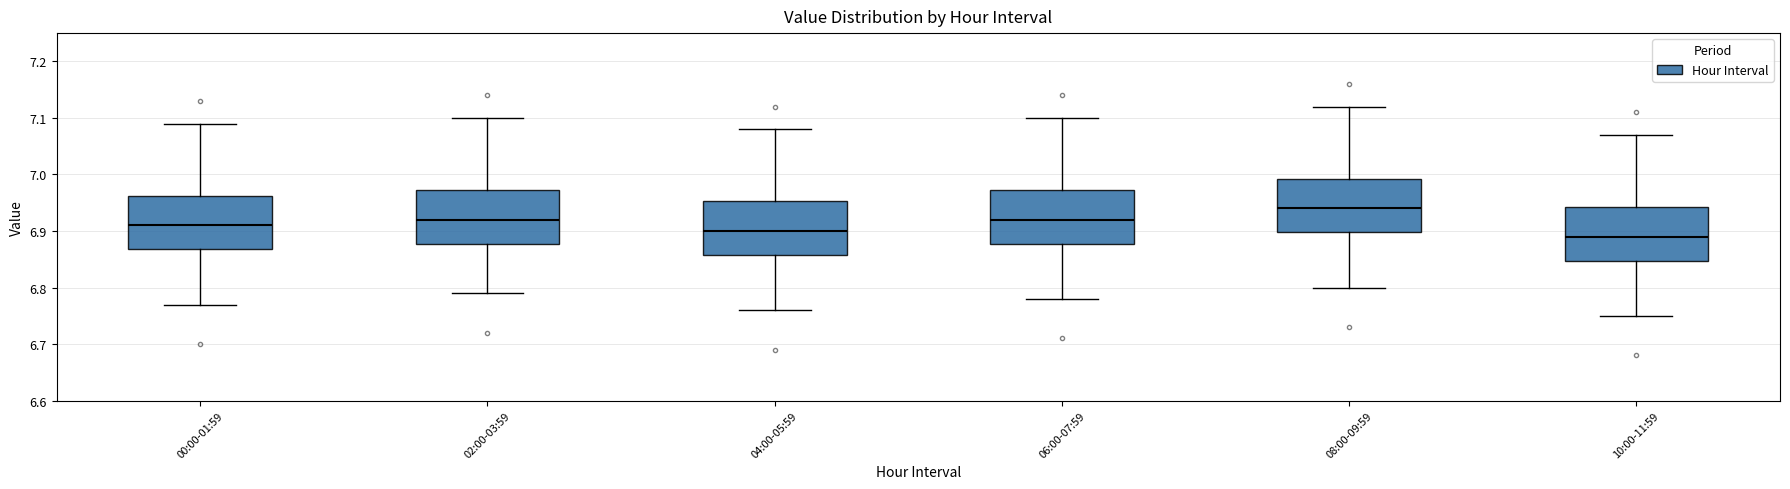

Where is the lower edge of the box for 04:00-05:59 on the y-axis? The values are not printed on the chart, so give them approximately, as read against the axis.

6.86